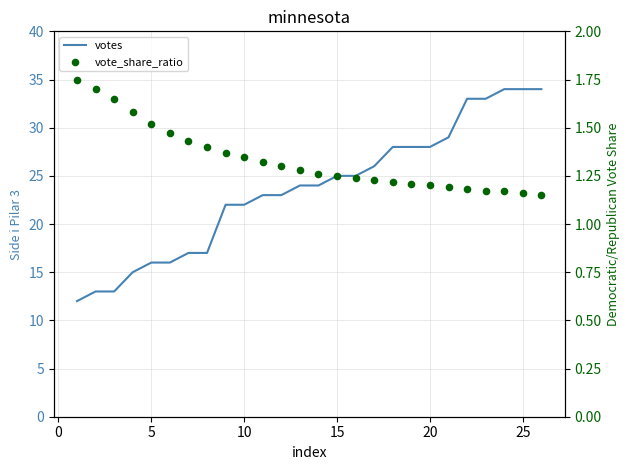

What are all the series names shown in the legend?

votes, vote_share_ratio